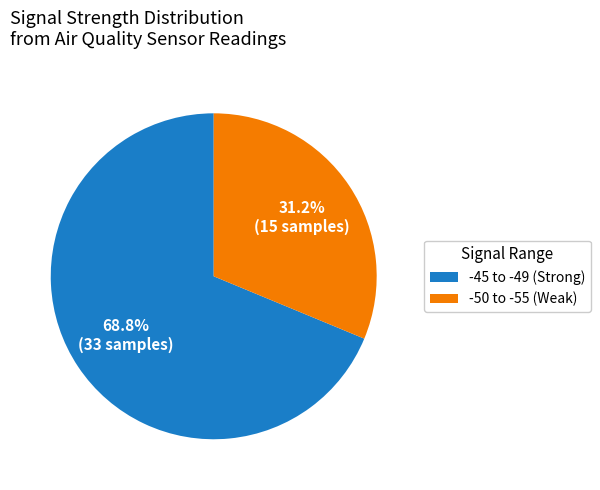

How many slices are in this pie chart?

2